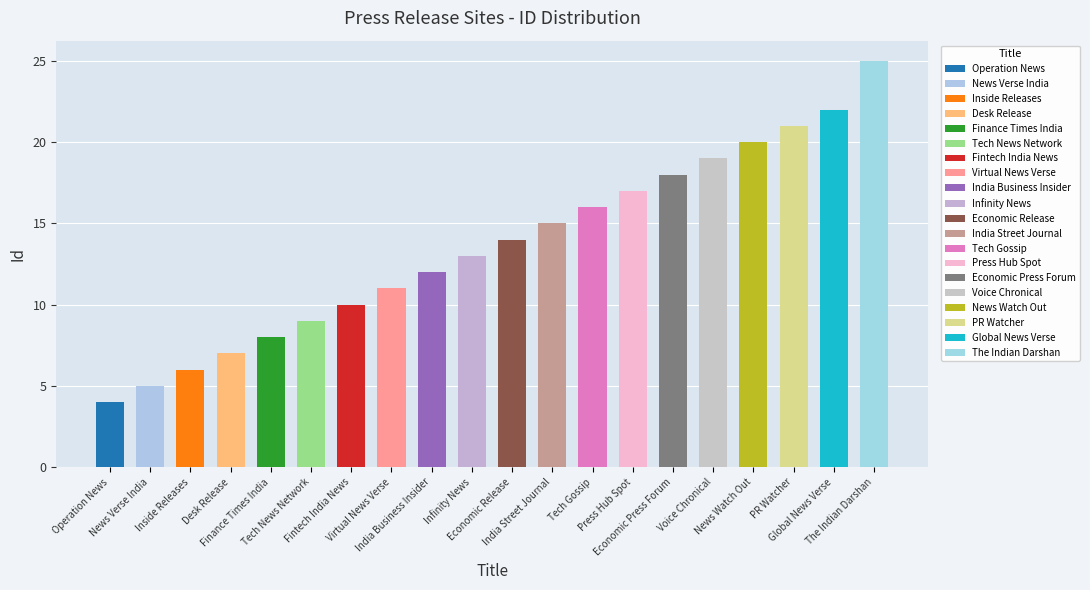

What is the sum of all values?

272